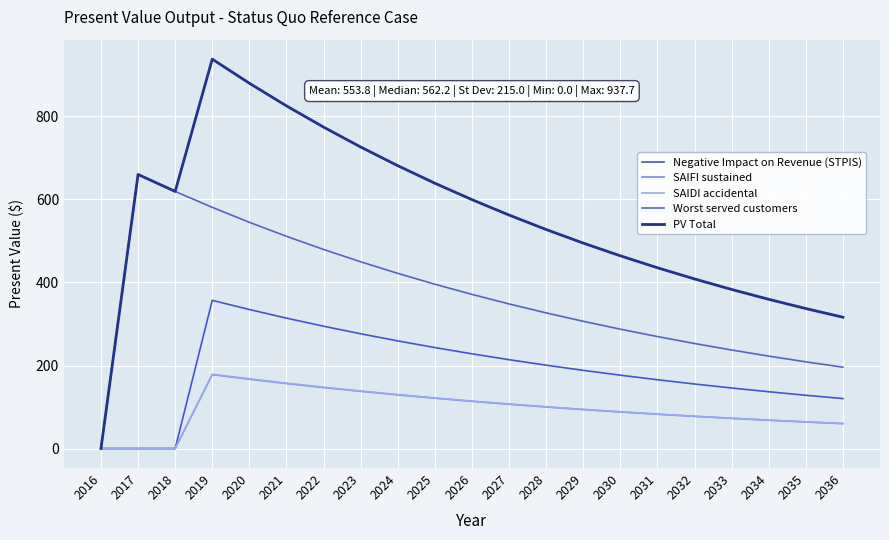

How many lines are shown in the chart?

5